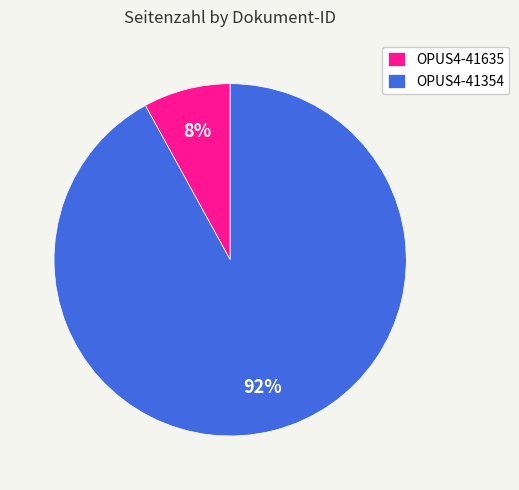

Which slice represents more than half of the pie?

OPUS4-41354